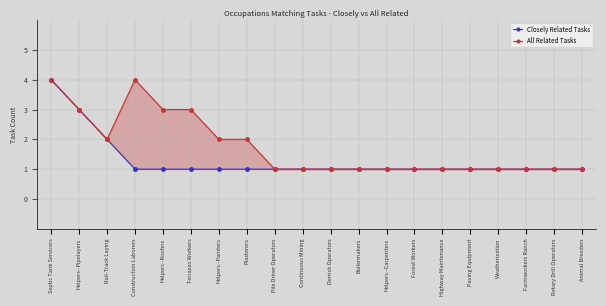

At Highway Maintenance, list the series in order from largest to smallest.

Closely Related Tasks, All Related Tasks